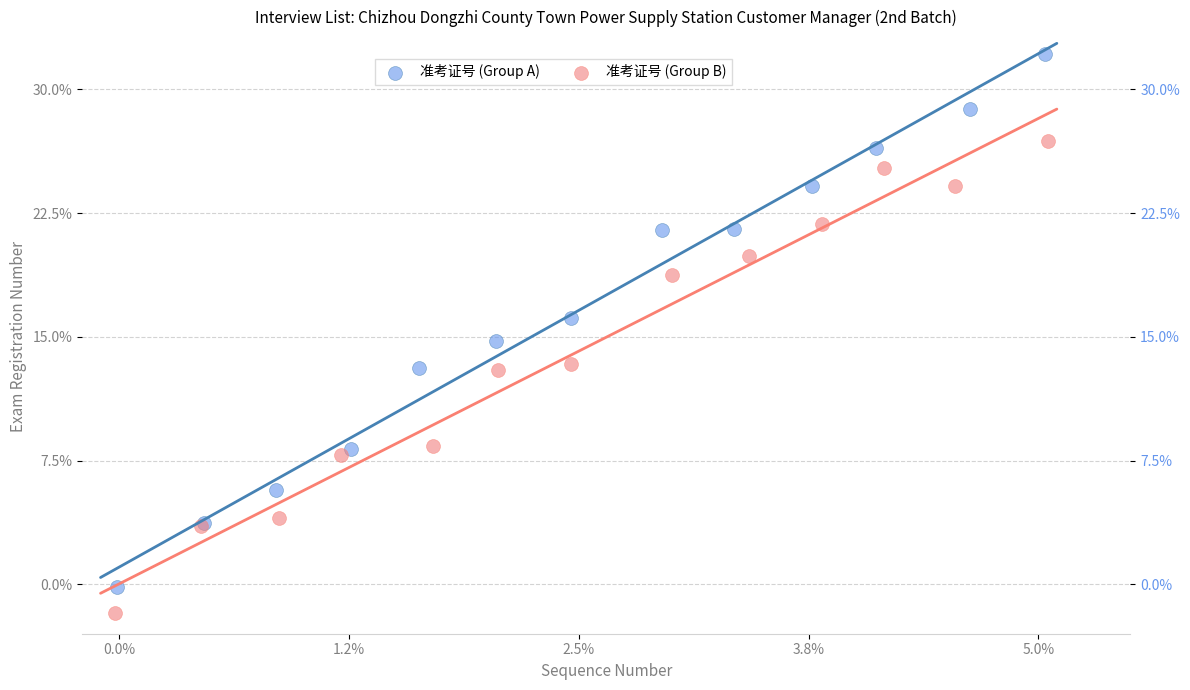

Which series contains the highest Y value?

准考证号 (Group A)